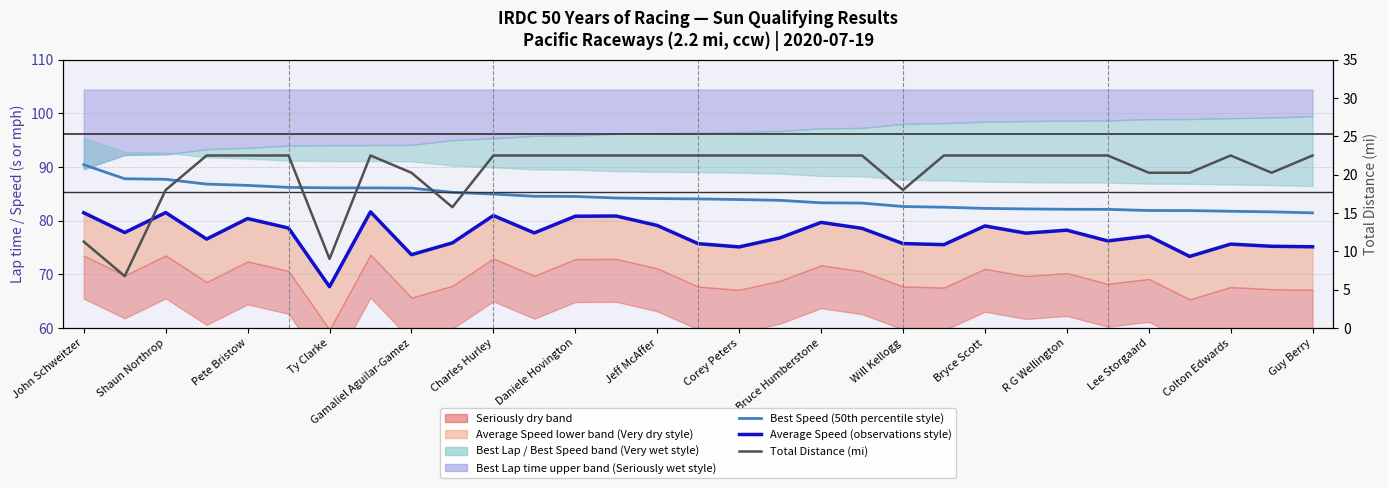

Is it true that Best Speed (50th percentile style) equals 110.1 at Guy Berry?

False